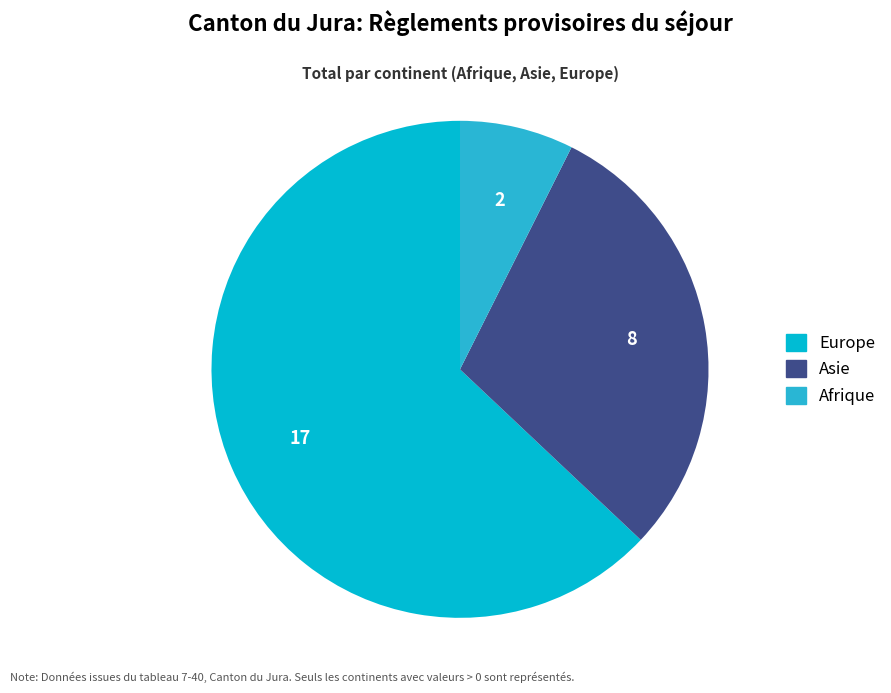

Does any single category account for the majority?

Yes